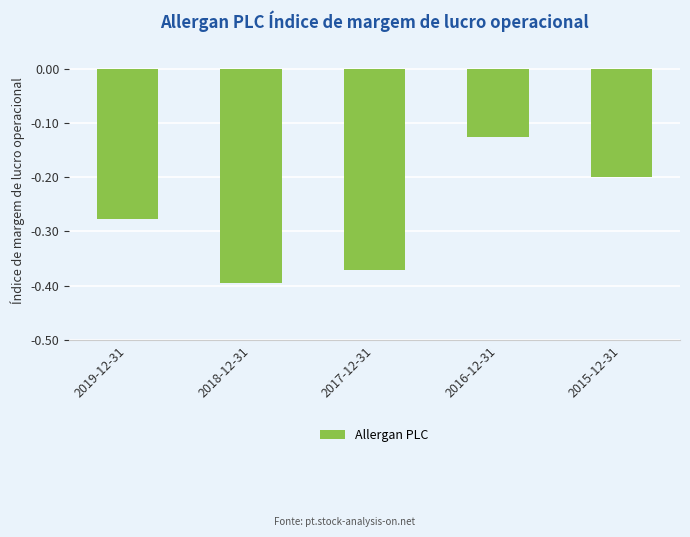

How many bars are there in total?

5